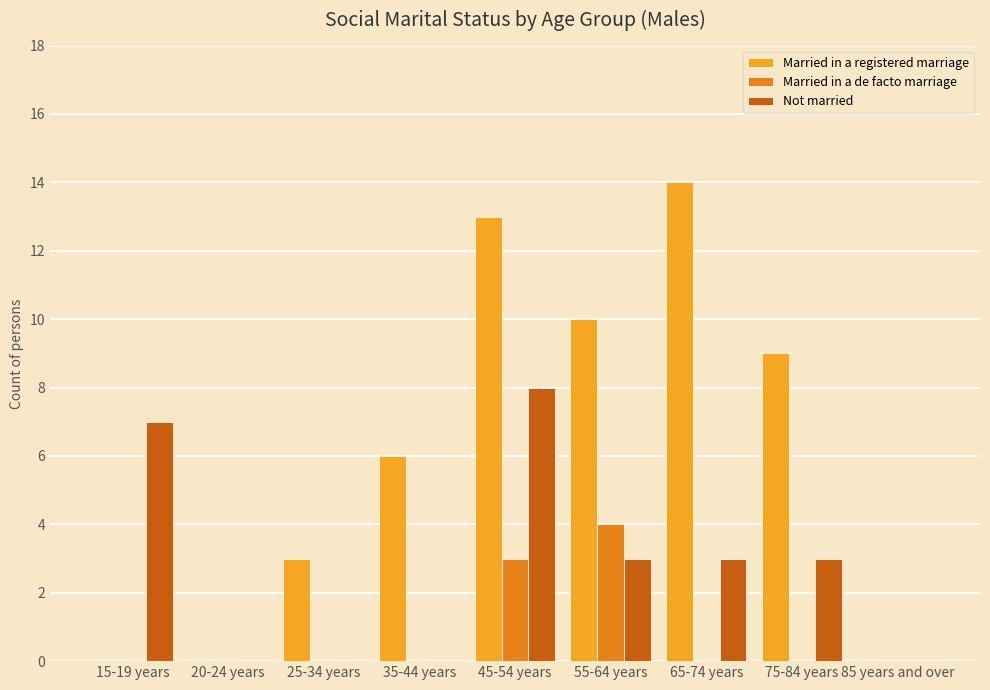

What are all the series names shown in the legend?

Married in a registered marriage, Married in a de facto marriage, Not married